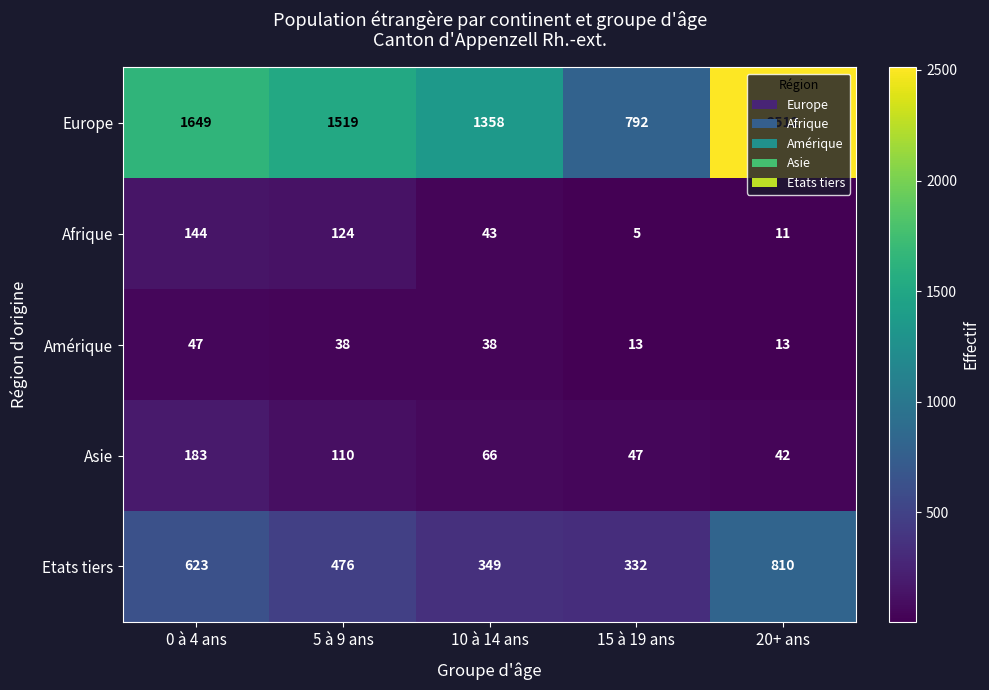

Where does the Afrique series first go above 43?

0 à 4 ans